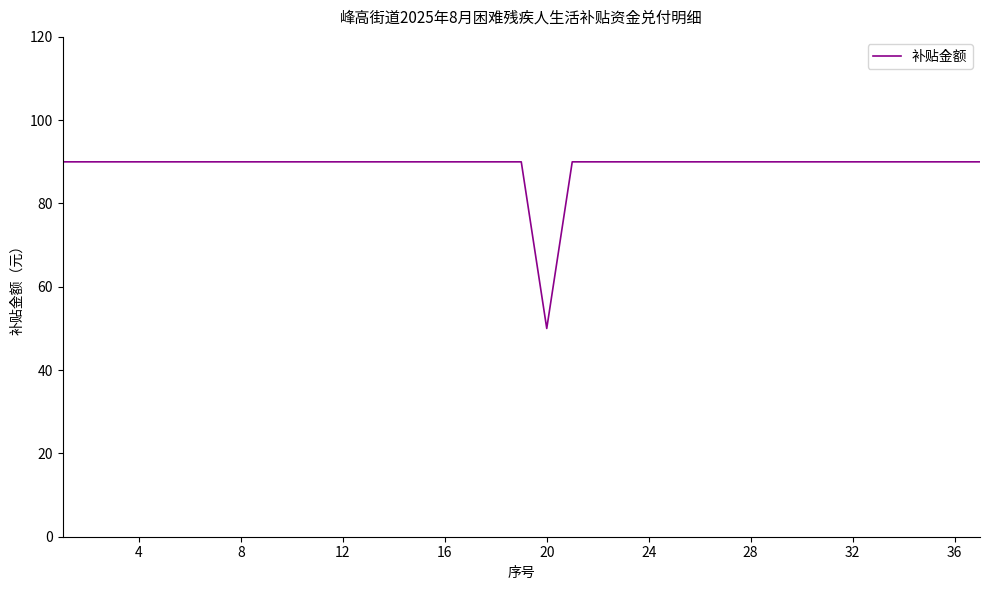

What is the difference between the maximum and minimum values?

40